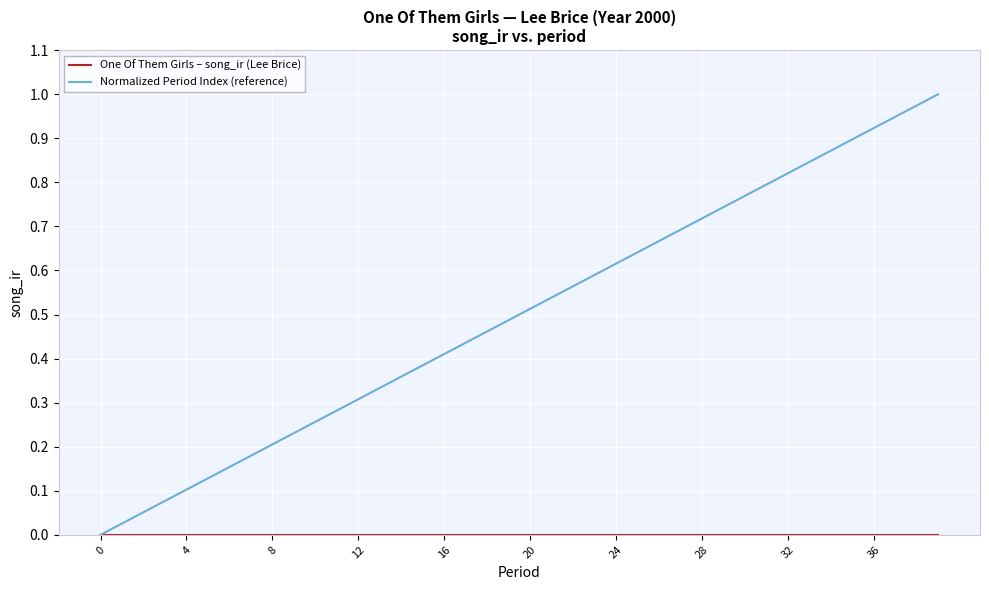

Which series has the largest total across all categories?

Normalized Period Index (reference)